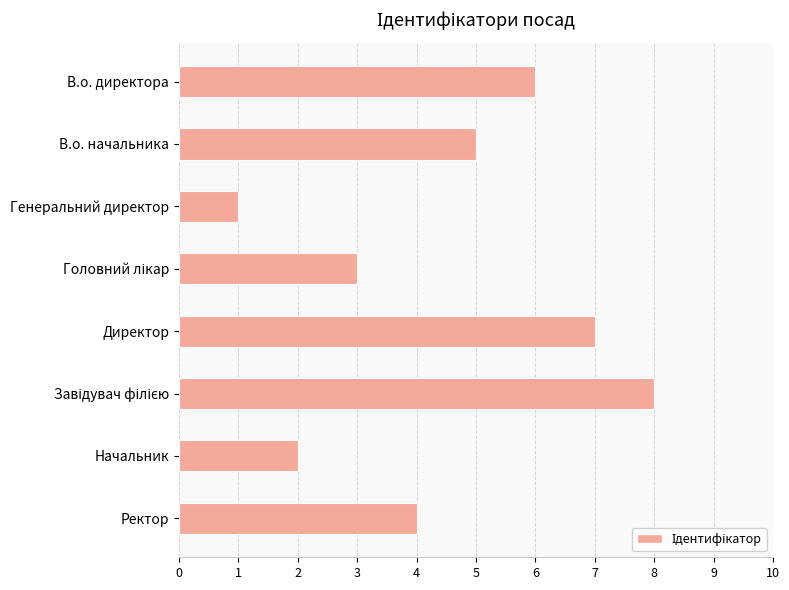

Are the bars grouped side by side (vs. stacked)?

No